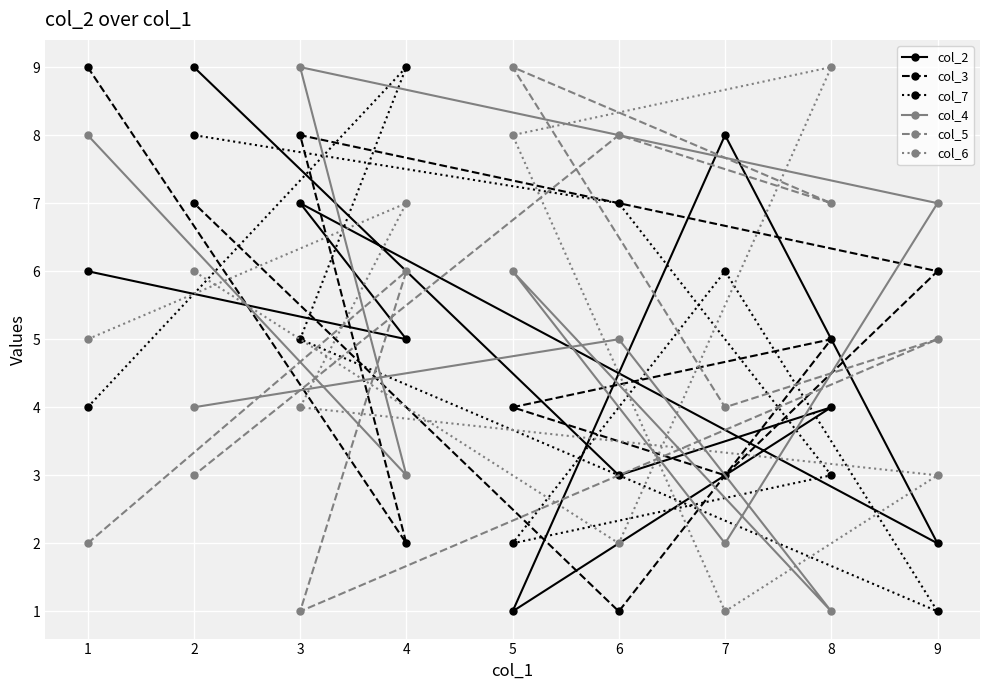

How many data points in col_5 are above 5?

4